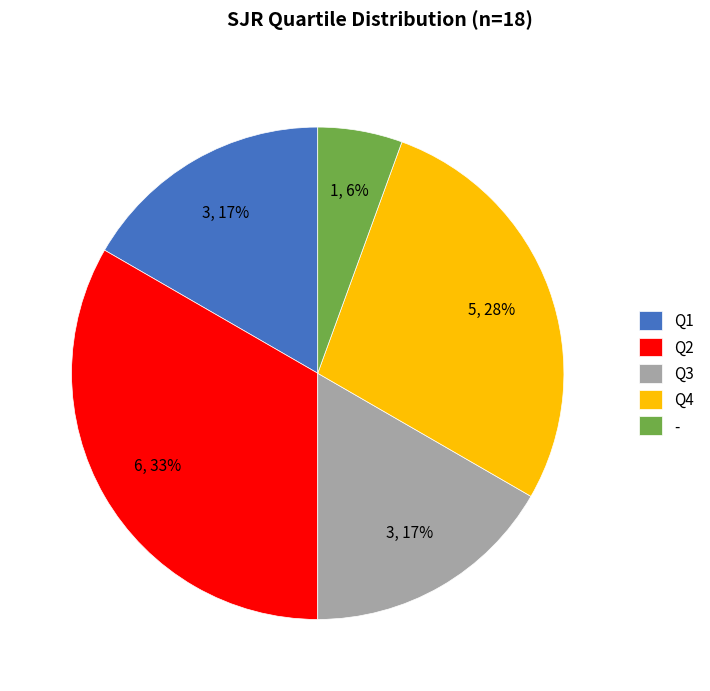

Count the number of slices in the pie.

5